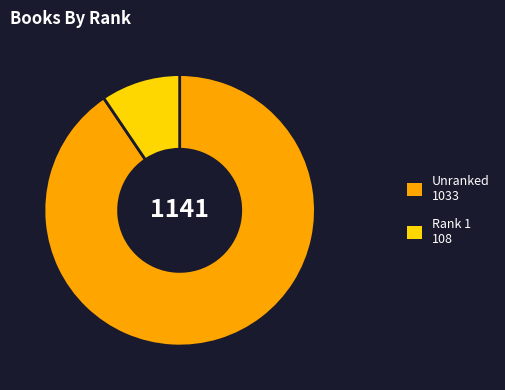

Does any single category account for the majority?

Yes